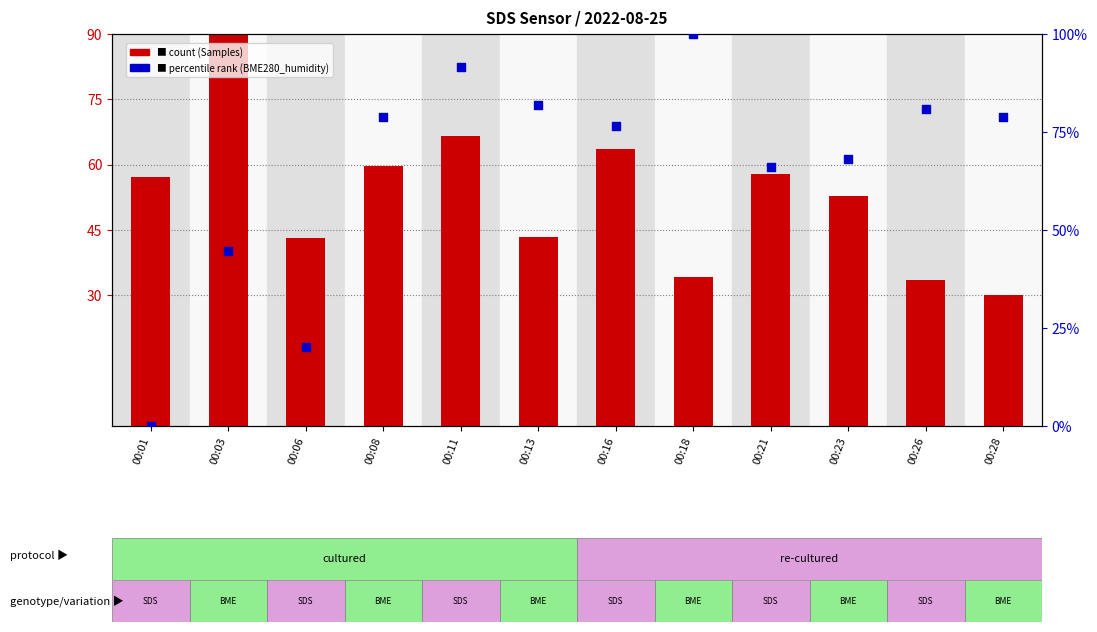

What are all the series names shown in the legend?

Samples (count), BME280_humidity (percentile)